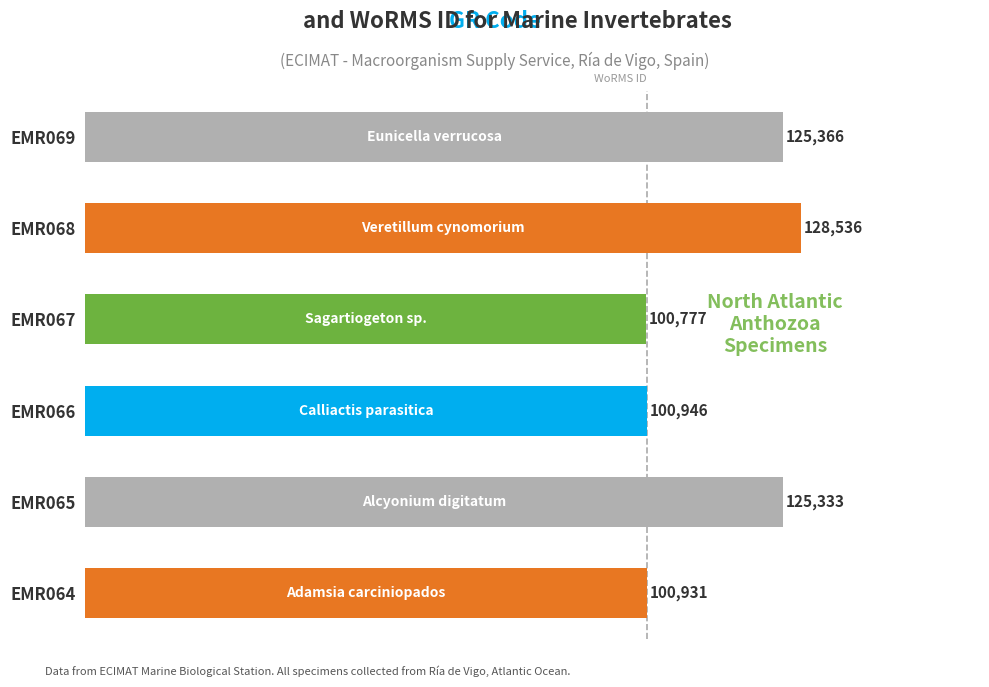

What is the average value?

113648